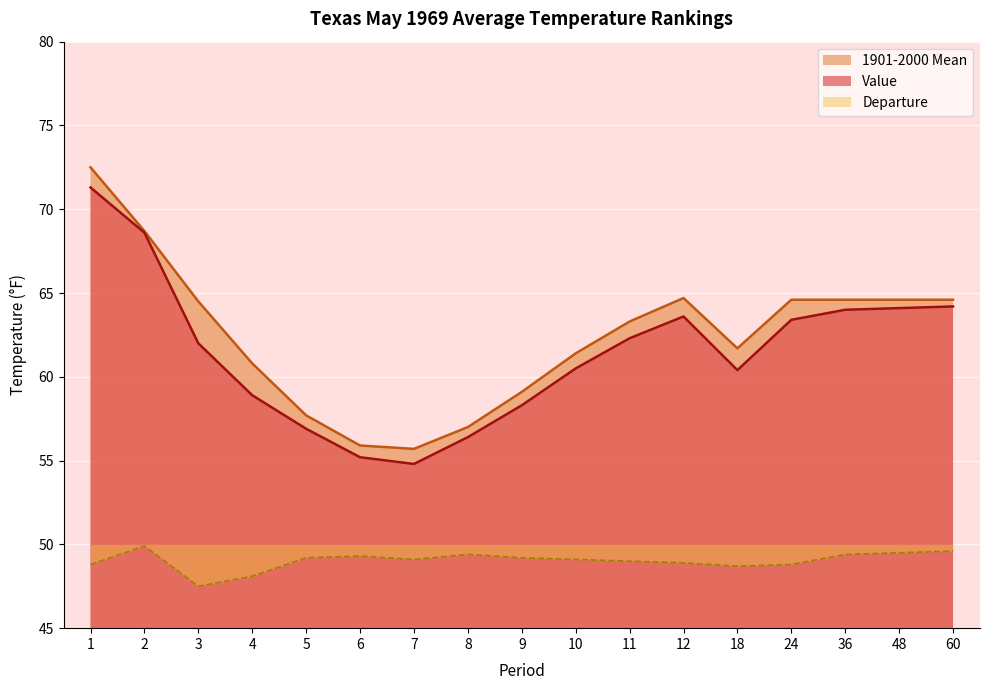

Reading left to right, extract all data points from this chart.

Value: 1=71.3	2=68.6	3=62.0	4=58.9	5=56.9	6=55.2	7=54.8	8=56.4	9=58.3	10=60.5	11=62.3	12=63.6	18=60.4	24=63.4	36=64.0	48=64.1	60=64.2
1901-2000 Mean: 1=72.5	2=68.7	3=64.5	4=60.8	5=57.7	6=55.9	7=55.7	8=57.0	9=59.1	10=61.4	11=63.3	12=64.7	18=61.7	24=64.6	36=64.6	48=64.6	60=64.6
Departure: 1=48.8	2=49.9	3=47.5	4=48.1	5=49.2	6=49.3	7=49.1	8=49.4	9=49.2	10=49.1	11=49.0	12=48.9	18=48.7	24=48.8	36=49.4	48=49.5	60=49.6